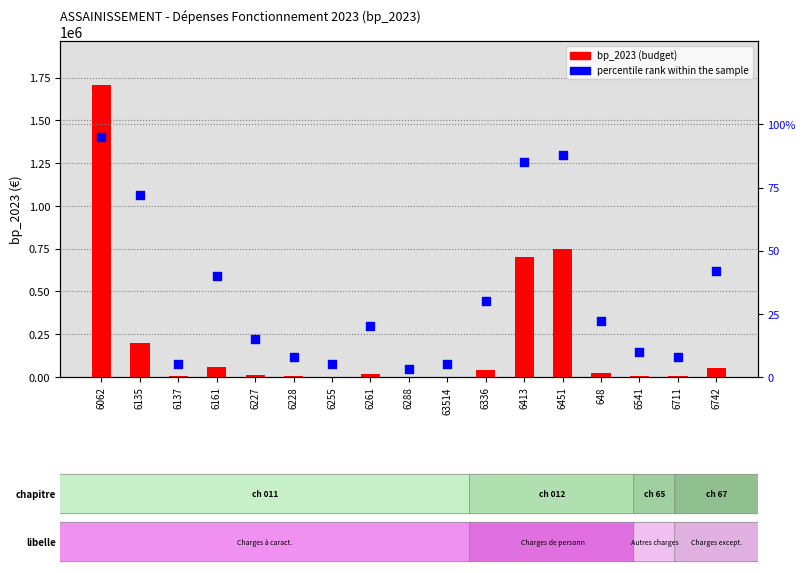

What are all the series names shown in the legend?

bp_2023 (budget), percentile rank within the sample